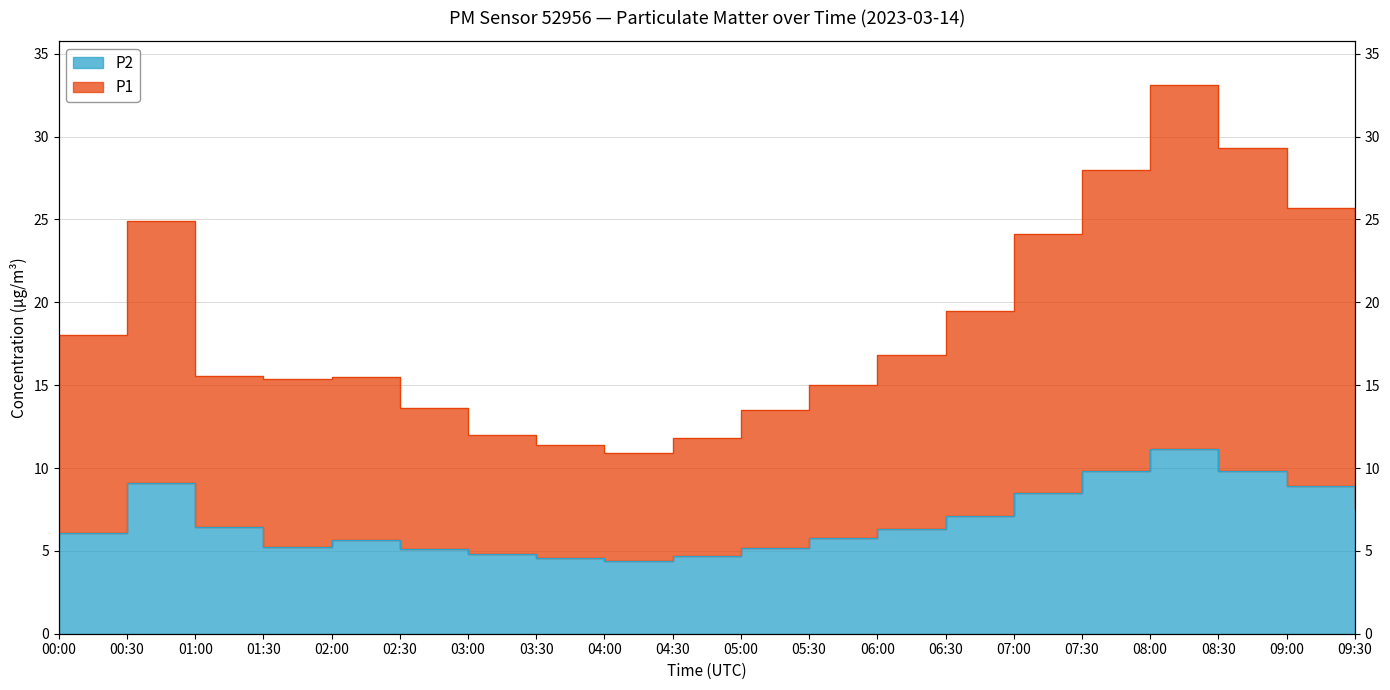

What are all the series names shown in the legend?

P1, P2